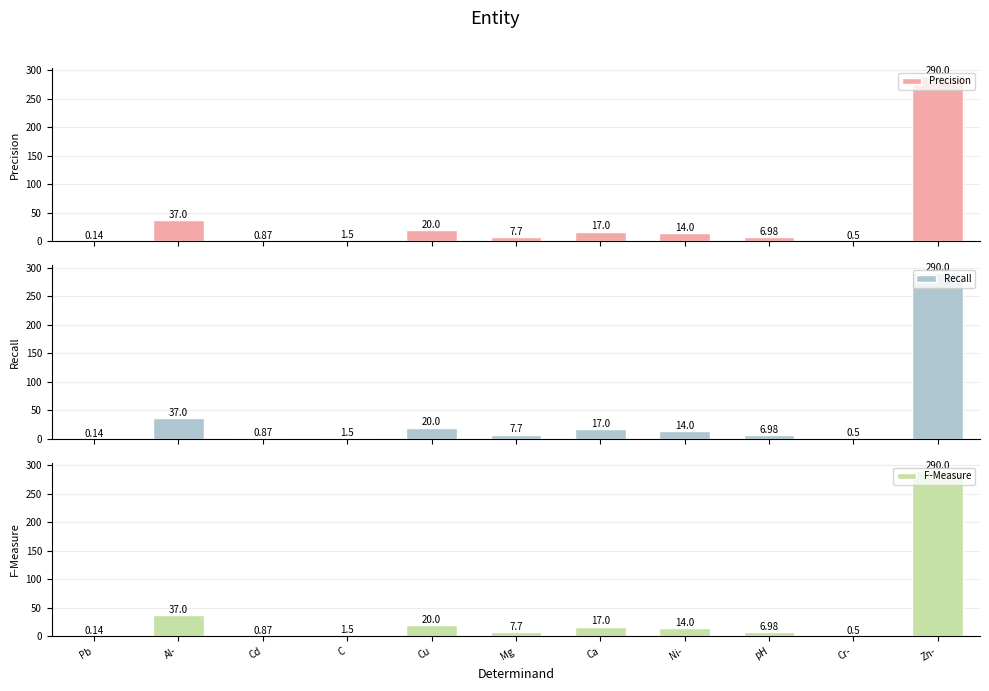

Reading left to right, what are all the values shown in this chart?

Precision: Pb=0.1	Al-=37.0	Cd=0.9	C=1.5	Cu=20.0	Mg=7.7	Ca=17.0	Ni-=14.0	pH=7.0	Cr-=0.5	Zn-=290.0
Recall: Pb=0.1	Al-=37.0	Cd=0.9	C=1.5	Cu=20.0	Mg=7.7	Ca=17.0	Ni-=14.0	pH=7.0	Cr-=0.5	Zn-=290.0
F-Measure: Pb=0.1	Al-=37.0	Cd=0.9	C=1.5	Cu=20.0	Mg=7.7	Ca=17.0	Ni-=14.0	pH=7.0	Cr-=0.5	Zn-=290.0